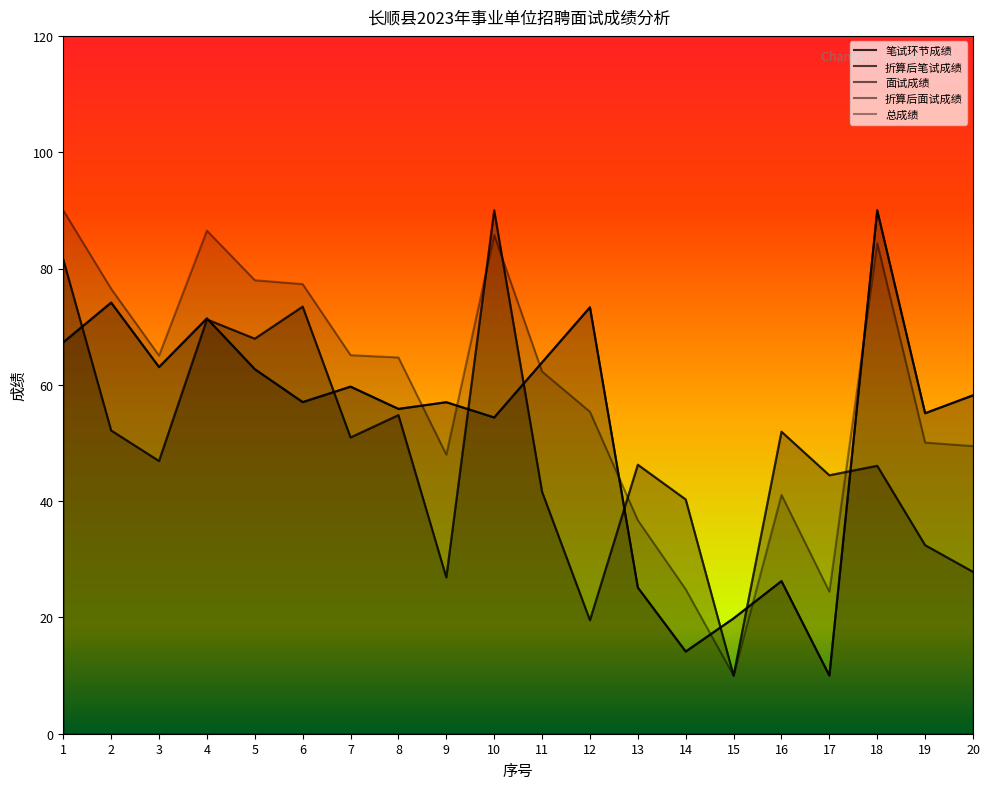

Which series has the largest total across all categories?

总成绩